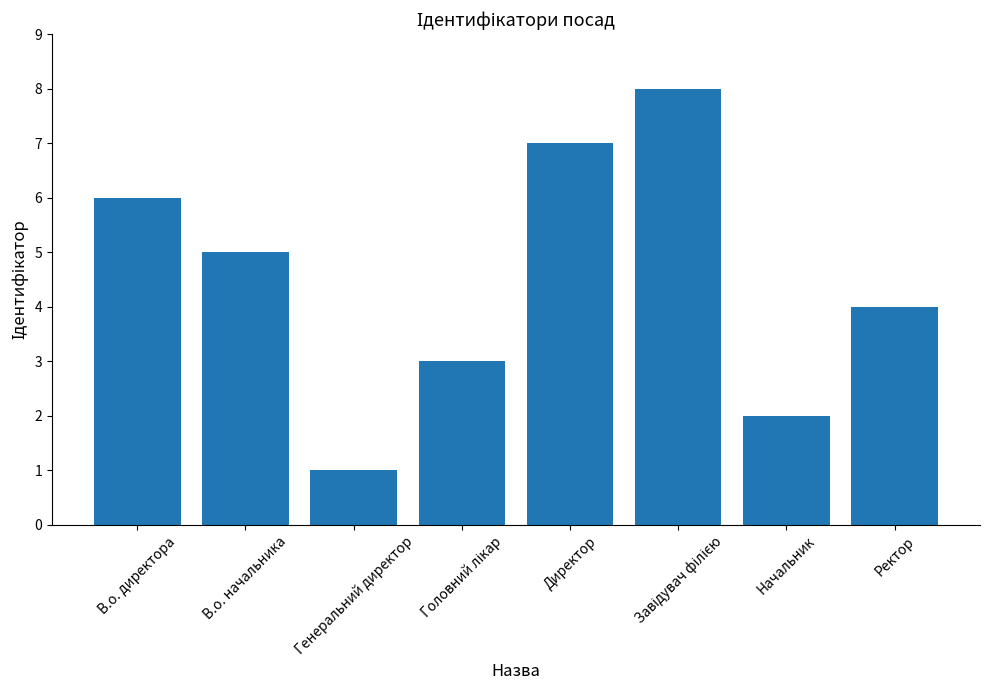

What is the greatest value displayed?

8